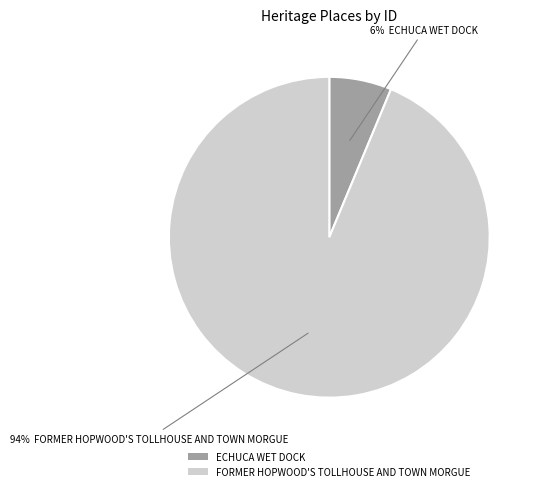

How many segments does this pie chart have?

2